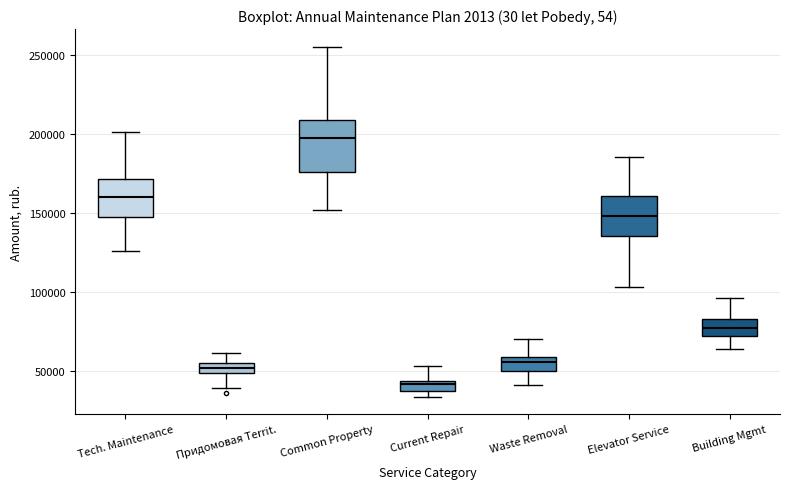

Where does the median line of the box for Building Mgmt sit on the y-axis? The values are not printed on the chart, so give them approximately, as read against the axis.

75000